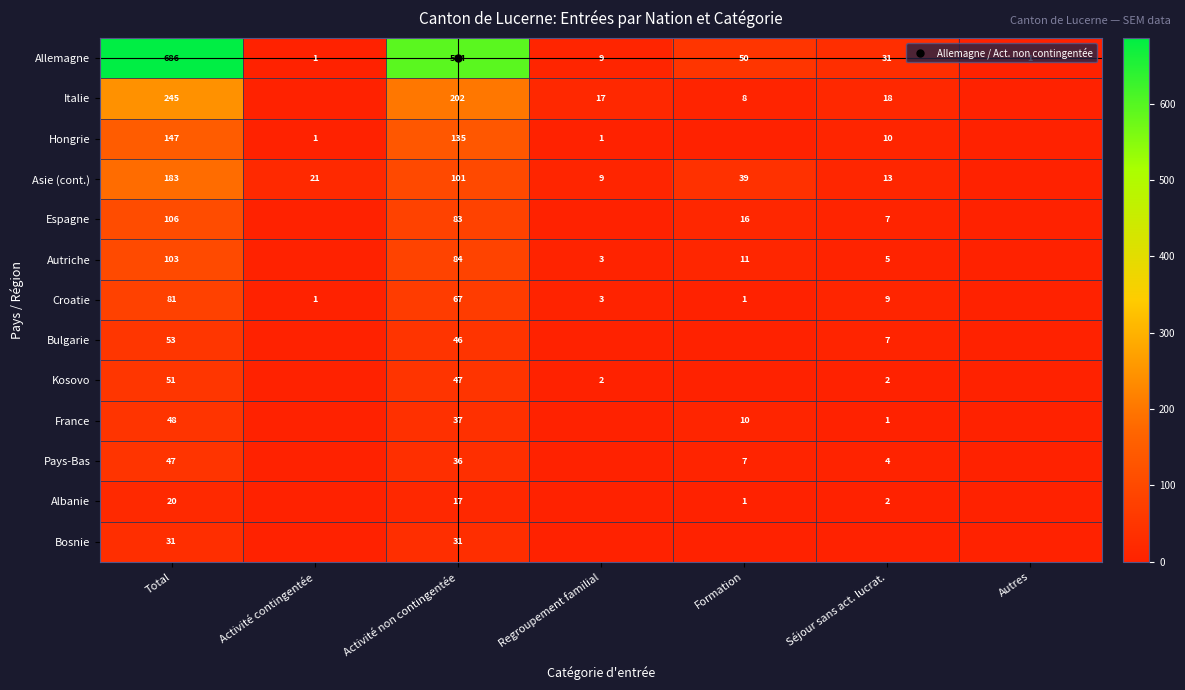

Between Formation and Séjour sans act. lucrat., which series saw the biggest shift?

Asie (cont.)